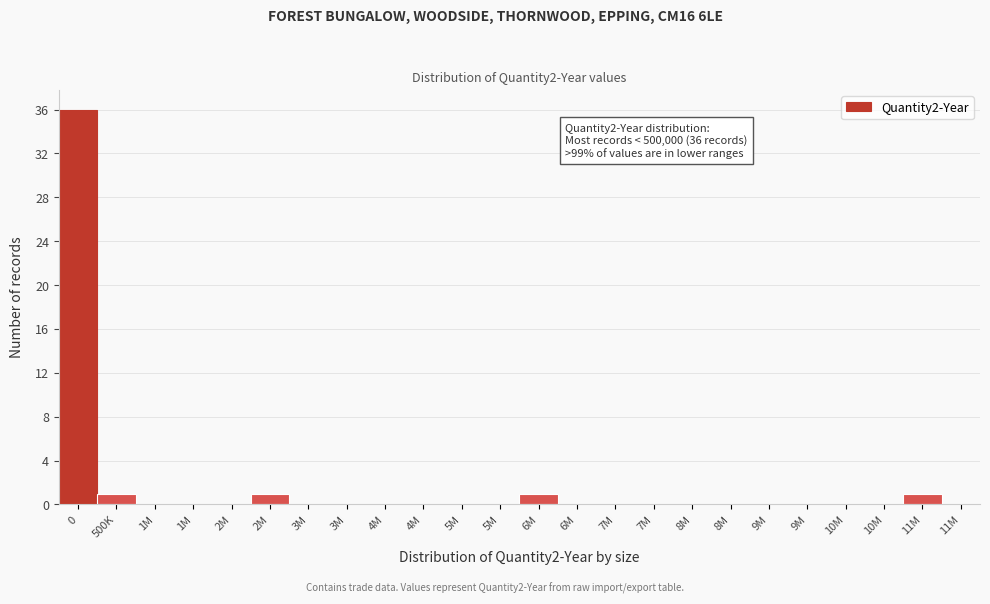

How many categories are shown in the chart?

24